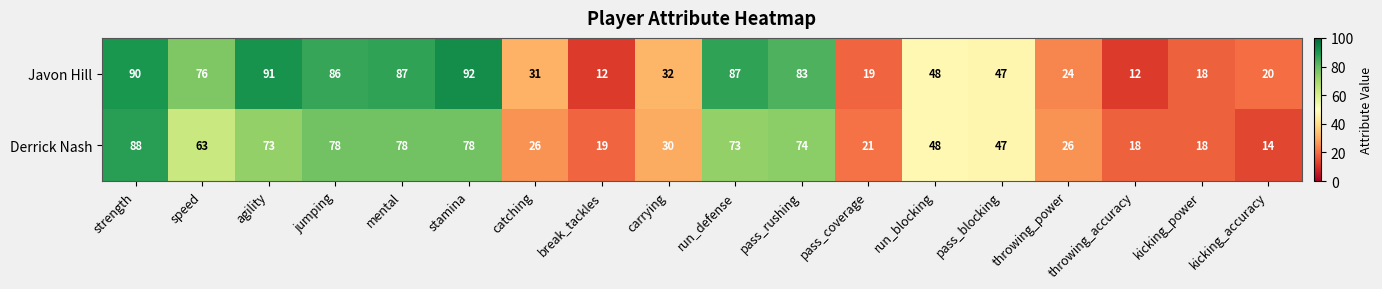

Where does the Javon Hill series first go above 48?

strength